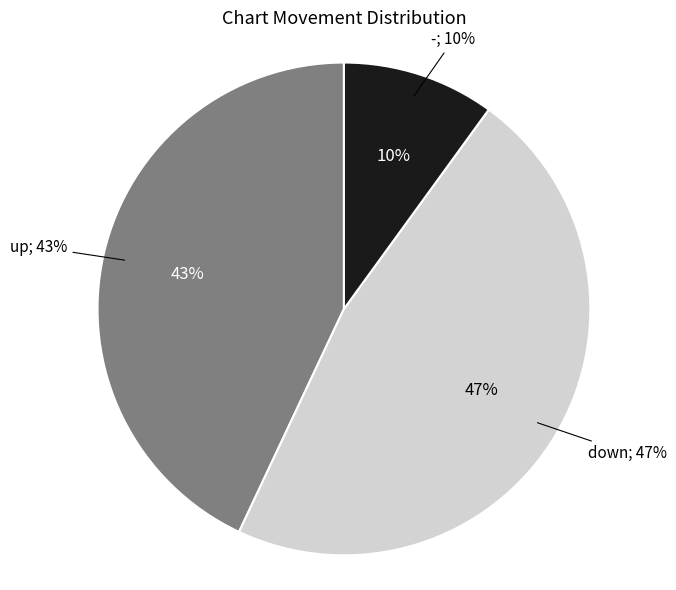

How many slices are in this pie chart?

3